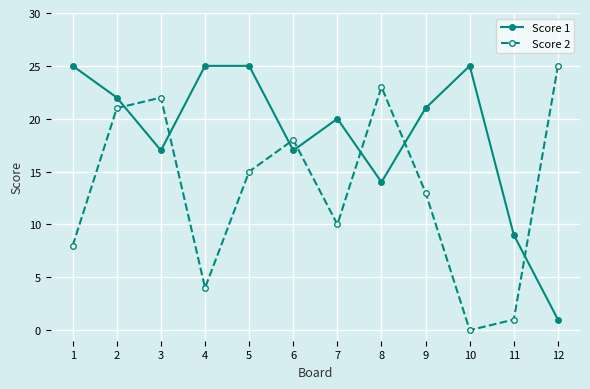

After their last crossing, which series has the higher values: Score 2 or Score 1?

Score 2